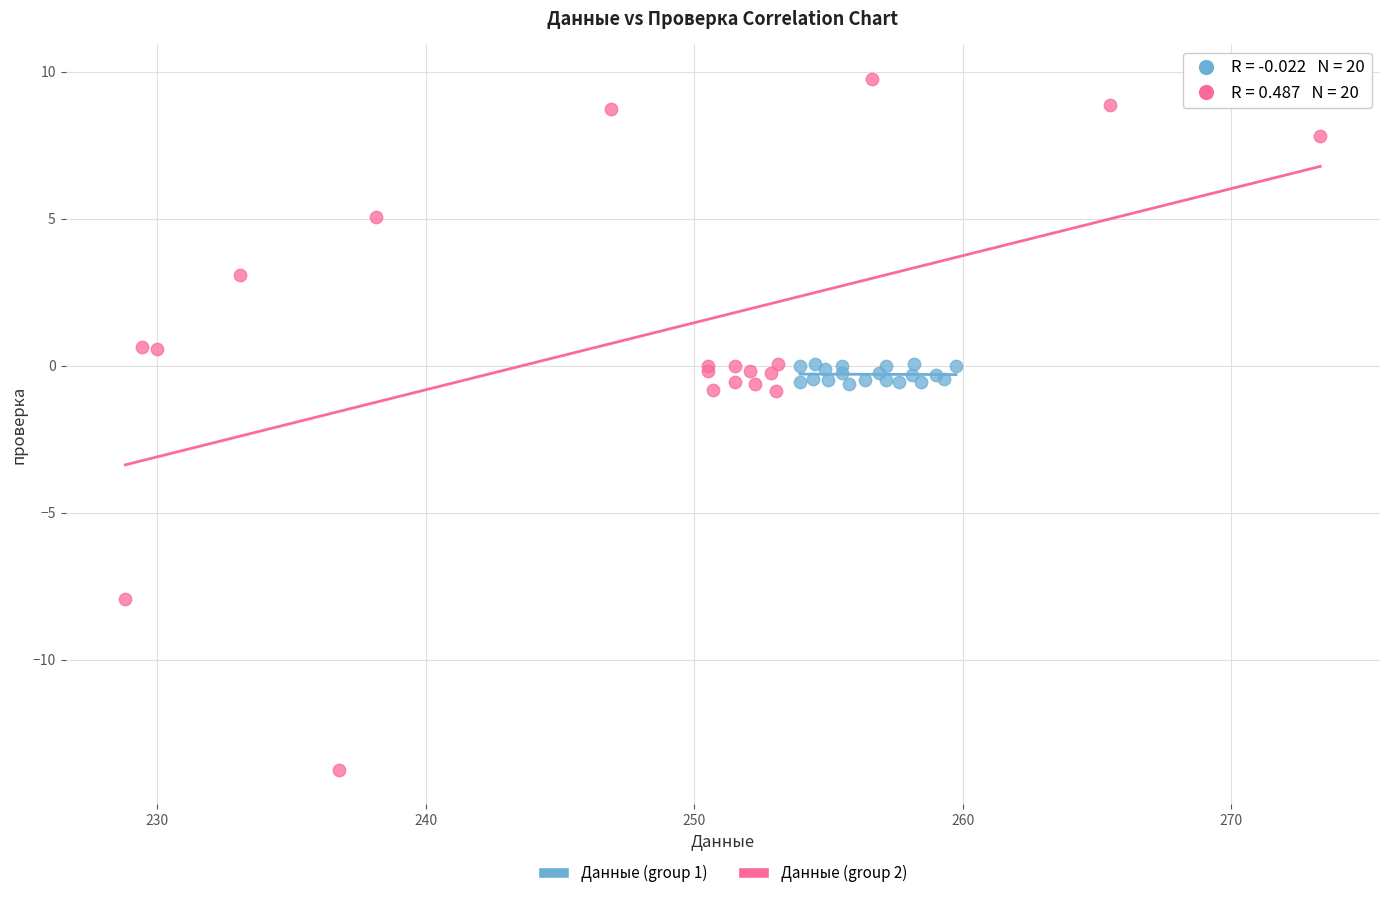

Which series contains the lowest Y value?

Данные (group 2)